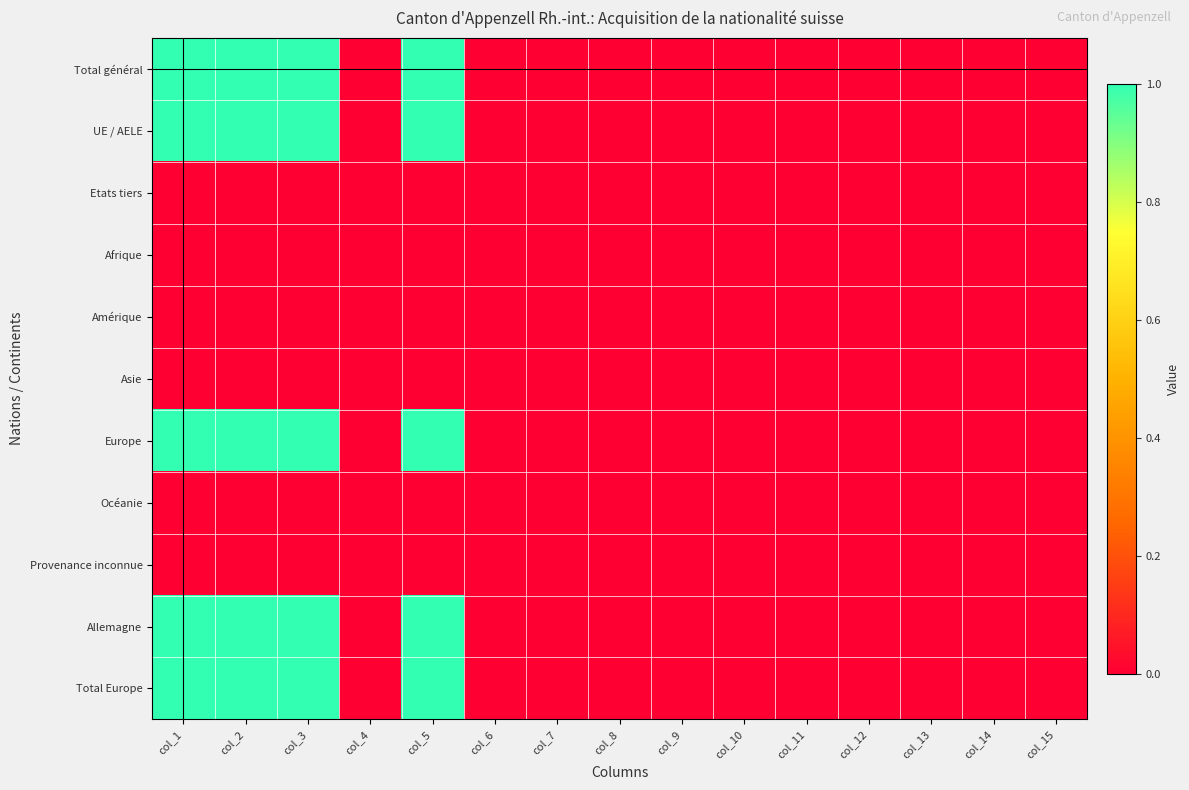

Reading right to left, what are all the values shown in this chart?

Total général: col_15=0	col_14=0	col_13=0	col_12=0	col_11=0	col_10=0	col_9=0	col_8=0	col_7=0	col_6=0	col_5=1	col_4=0	col_3=1	col_2=1	col_1=1
UE / AELE: col_15=0	col_14=0	col_13=0	col_12=0	col_11=0	col_10=0	col_9=0	col_8=0	col_7=0	col_6=0	col_5=1	col_4=0	col_3=1	col_2=1	col_1=1
Etats tiers: col_15=0	col_14=0	col_13=0	col_12=0	col_11=0	col_10=0	col_9=0	col_8=0	col_7=0	col_6=0	col_5=0	col_4=0	col_3=0	col_2=0	col_1=0
Afrique: col_15=0	col_14=0	col_13=0	col_12=0	col_11=0	col_10=0	col_9=0	col_8=0	col_7=0	col_6=0	col_5=0	col_4=0	col_3=0	col_2=0	col_1=0
Amérique: col_15=0	col_14=0	col_13=0	col_12=0	col_11=0	col_10=0	col_9=0	col_8=0	col_7=0	col_6=0	col_5=0	col_4=0	col_3=0	col_2=0	col_1=0
Asie: col_15=0	col_14=0	col_13=0	col_12=0	col_11=0	col_10=0	col_9=0	col_8=0	col_7=0	col_6=0	col_5=0	col_4=0	col_3=0	col_2=0	col_1=0
Europe: col_15=0	col_14=0	col_13=0	col_12=0	col_11=0	col_10=0	col_9=0	col_8=0	col_7=0	col_6=0	col_5=1	col_4=0	col_3=1	col_2=1	col_1=1
Océanie: col_15=0	col_14=0	col_13=0	col_12=0	col_11=0	col_10=0	col_9=0	col_8=0	col_7=0	col_6=0	col_5=0	col_4=0	col_3=0	col_2=0	col_1=0
Provenance inconnue: col_15=0	col_14=0	col_13=0	col_12=0	col_11=0	col_10=0	col_9=0	col_8=0	col_7=0	col_6=0	col_5=0	col_4=0	col_3=0	col_2=0	col_1=0
Allemagne: col_15=0	col_14=0	col_13=0	col_12=0	col_11=0	col_10=0	col_9=0	col_8=0	col_7=0	col_6=0	col_5=1	col_4=0	col_3=1	col_2=1	col_1=1
Total Europe: col_15=0	col_14=0	col_13=0	col_12=0	col_11=0	col_10=0	col_9=0	col_8=0	col_7=0	col_6=0	col_5=1	col_4=0	col_3=1	col_2=1	col_1=1